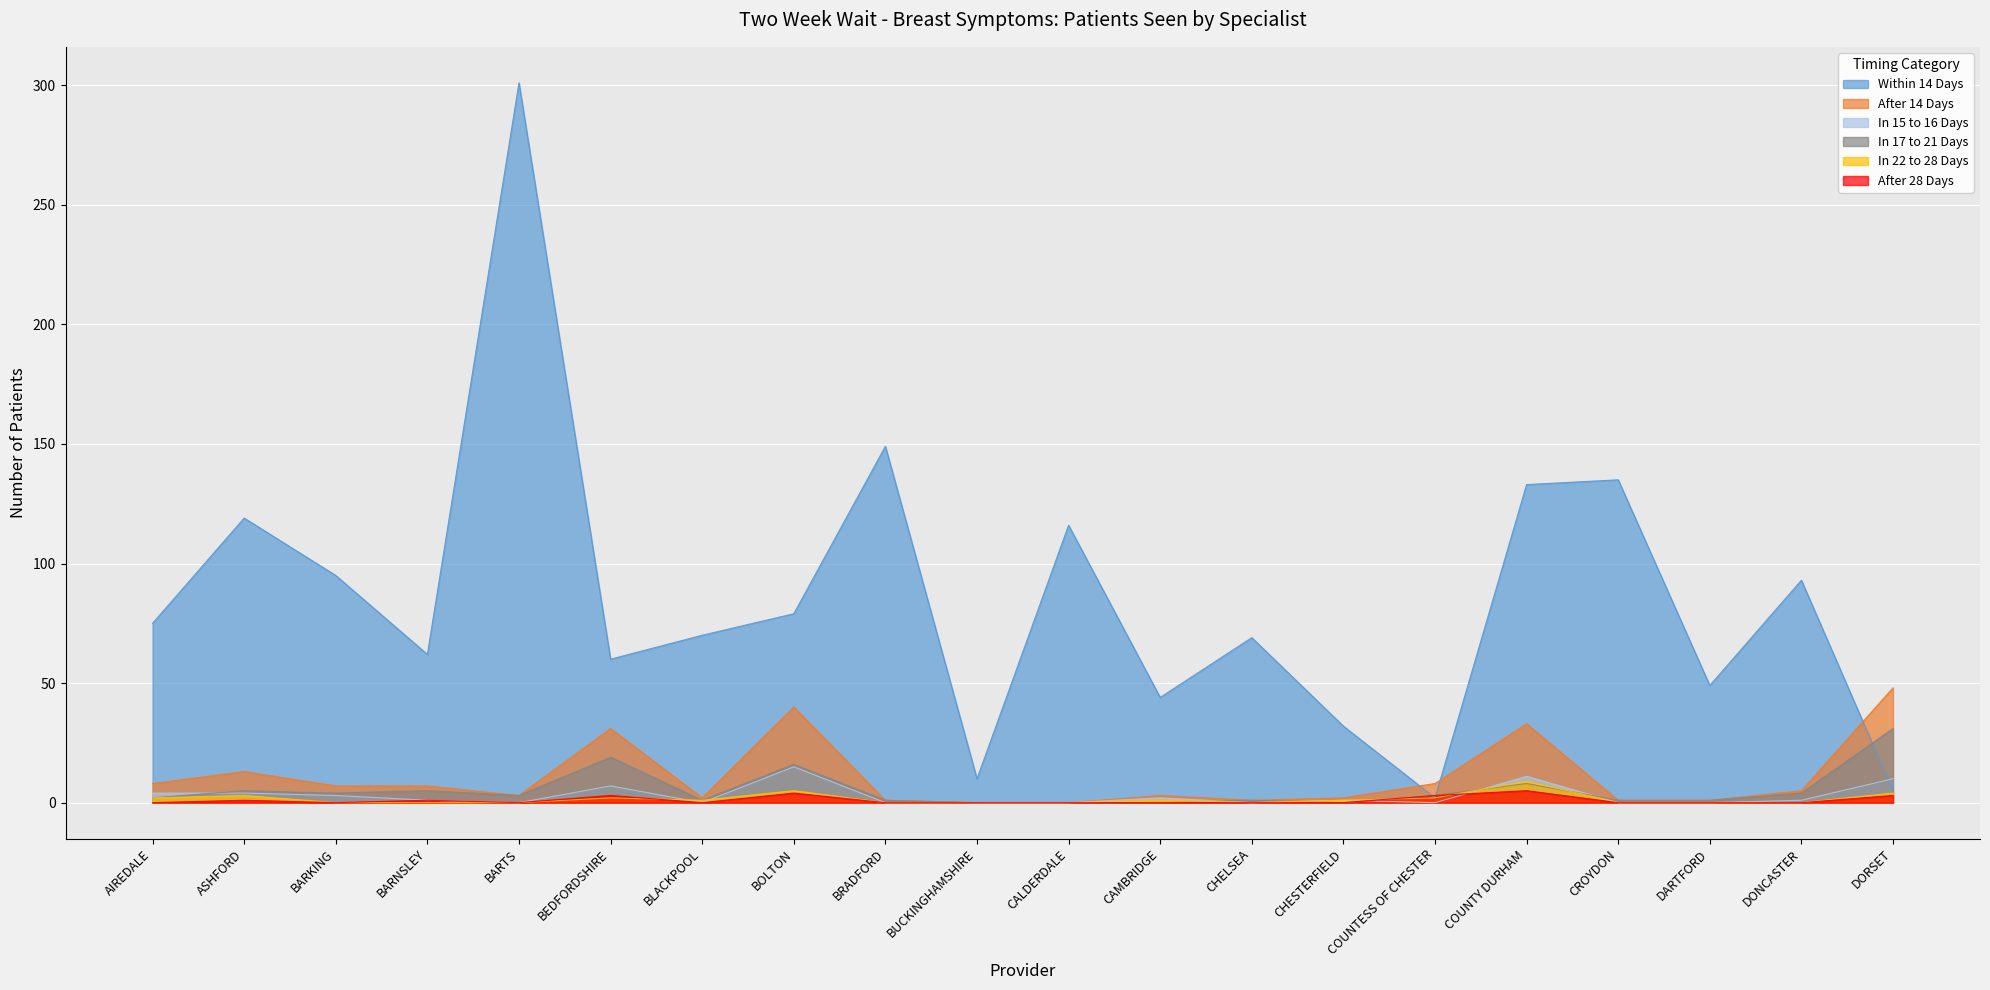

What is the value of the After 28 Days point at the 2nd from the left?

1